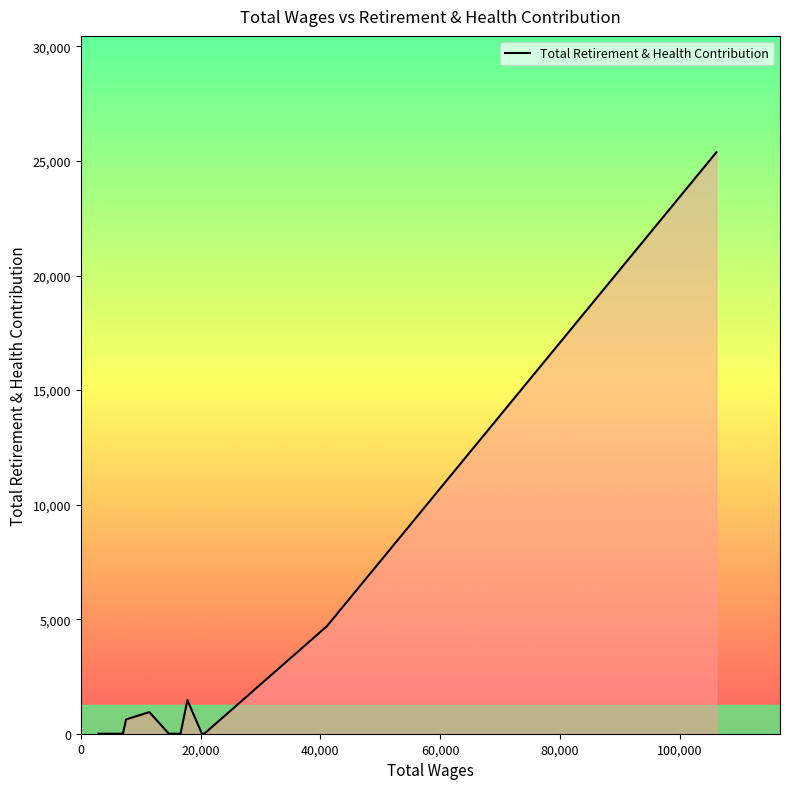

What is the difference between the maximum and minimum values?

25385